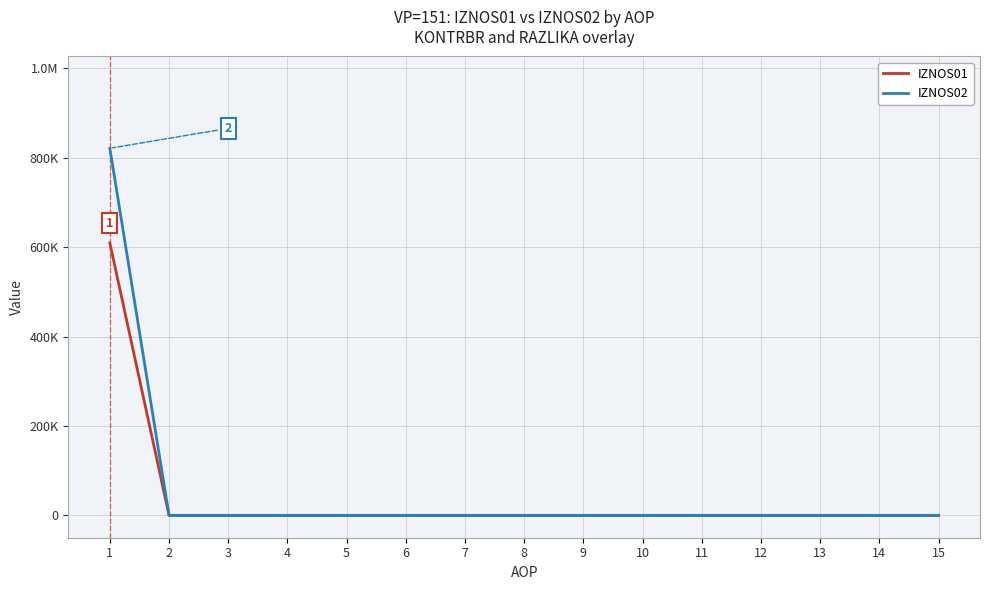

What are all the series names shown in the legend?

IZNOS01, IZNOS02